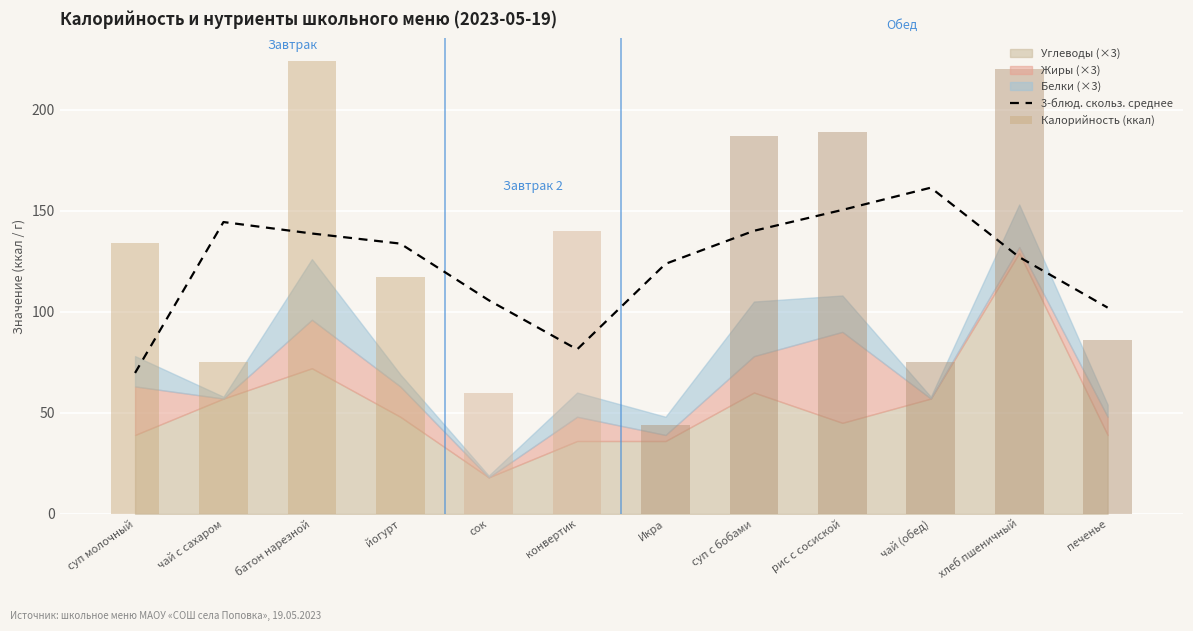

The Калорийность (ккал) series shows 31.3 at йогурт. True or false?

False